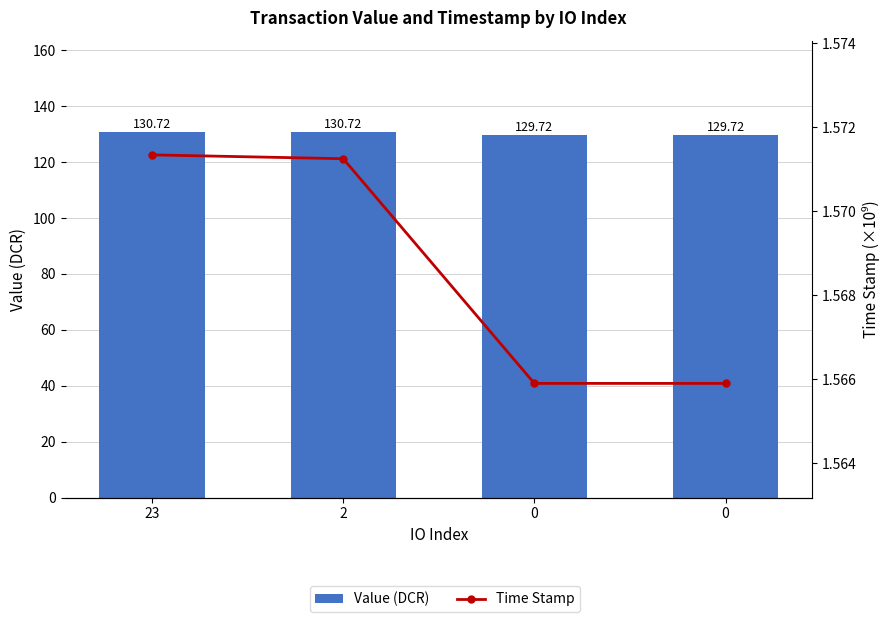

Is it true that Time Stamp equals 2.6 at 2?

False